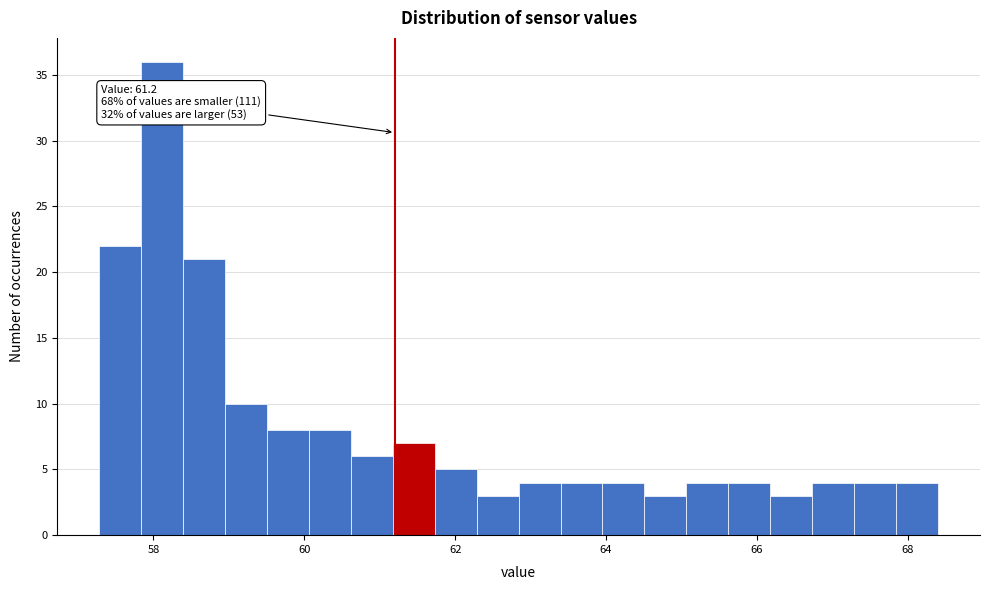

Read against the x-axis, roughly where is the centre of the tallest bar?

58.2